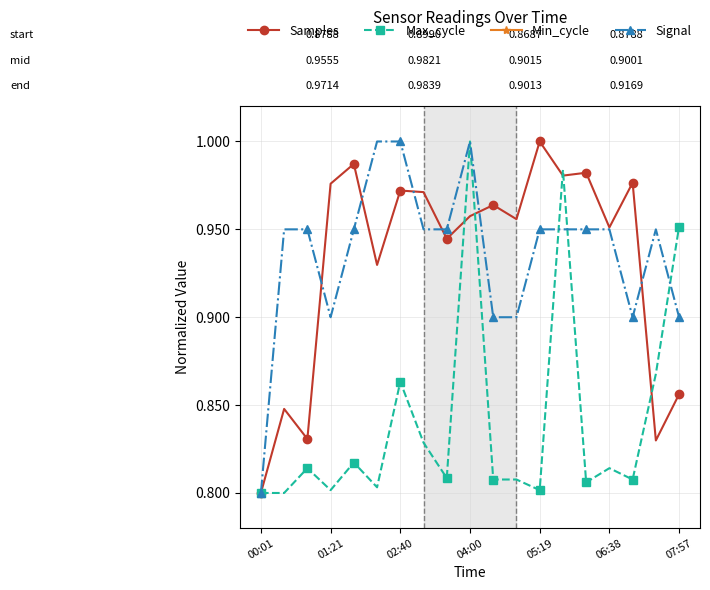

What are all the series names shown in the legend?

Samples, Max_cycle, Min_cycle, Signal